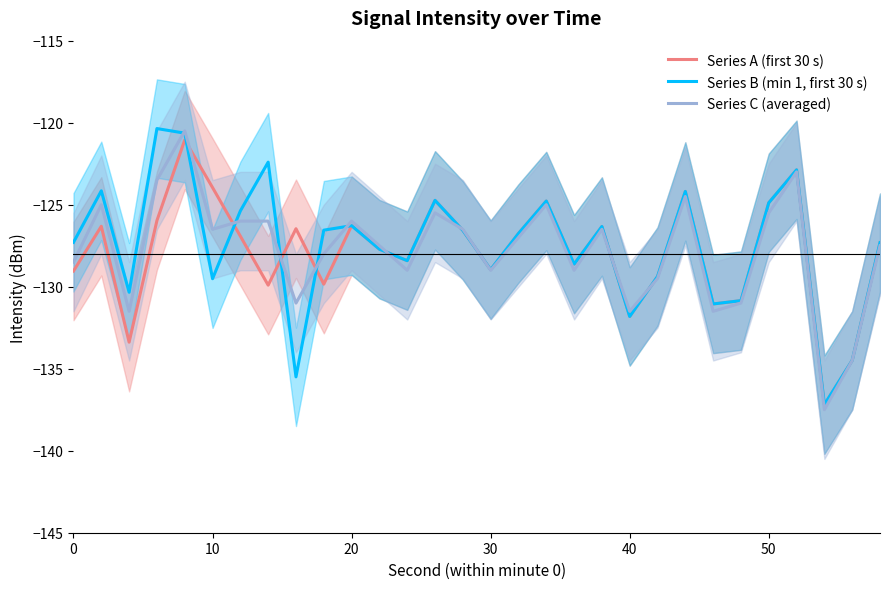

How many series are shown in this chart?

3